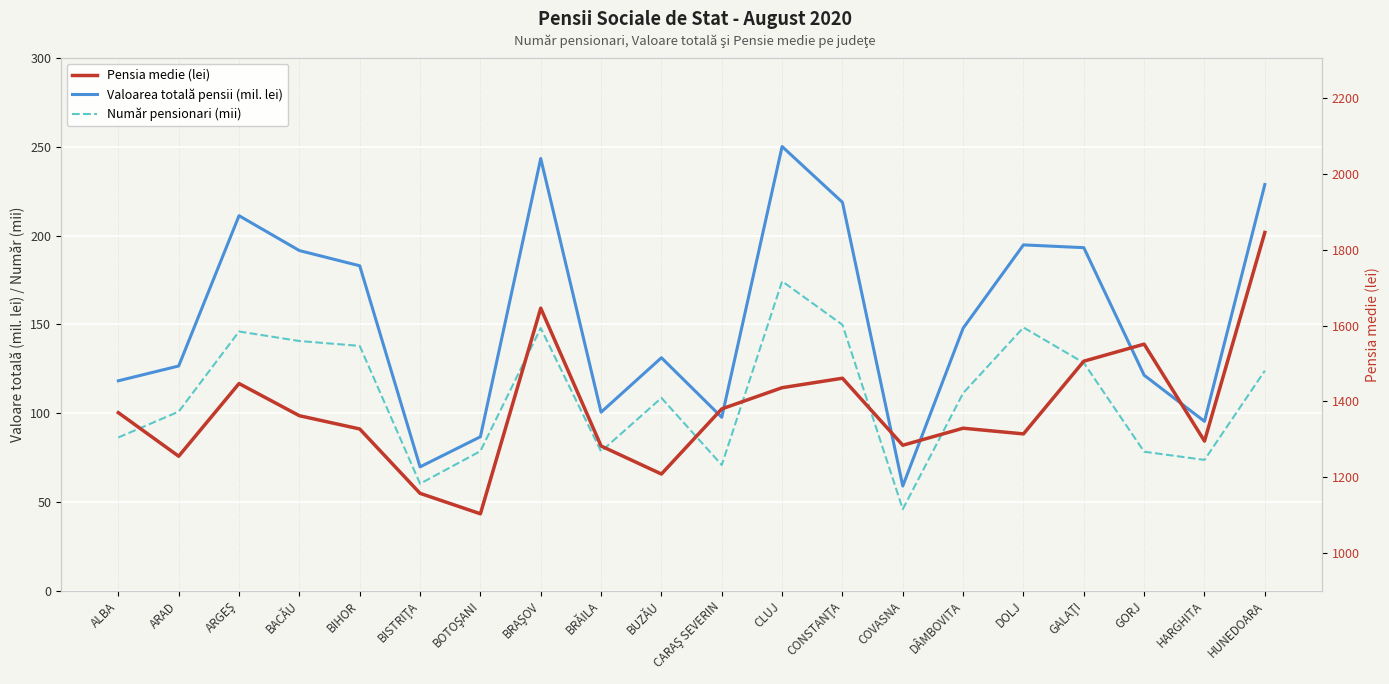

Where does the Număr pensionari (mii) series first go above 111?

ARGEŞ